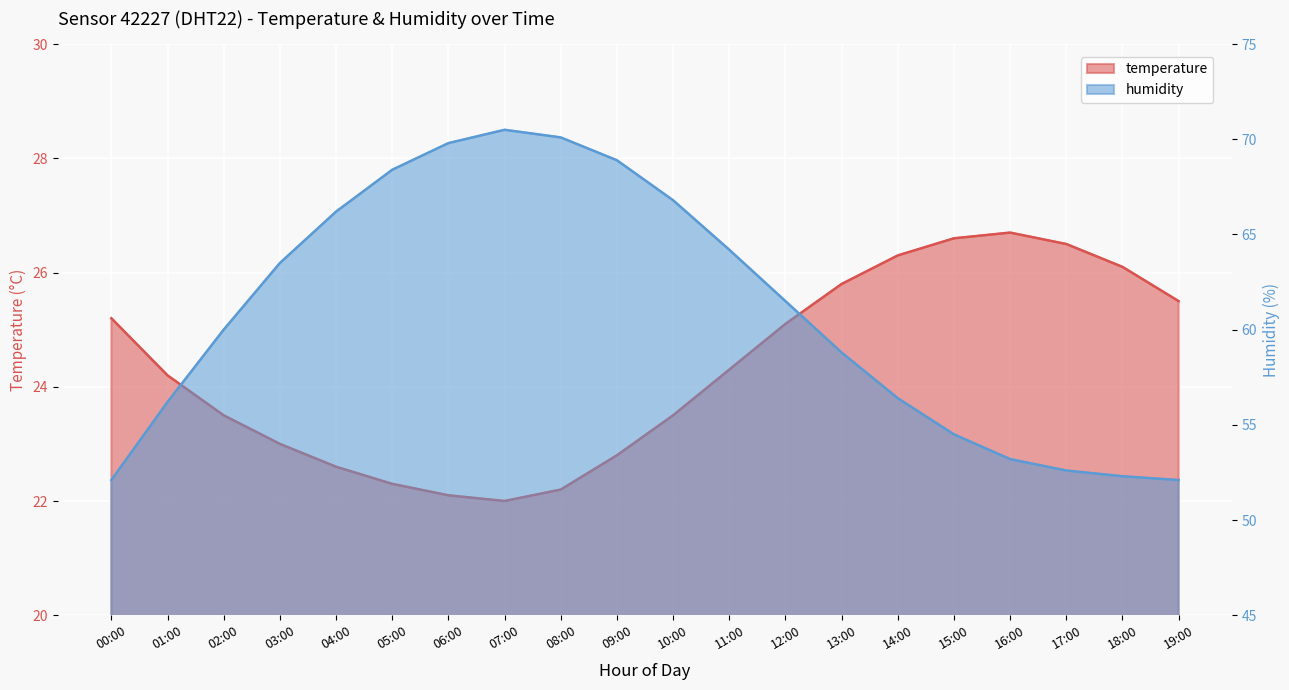

How many lines are shown in the chart?

2